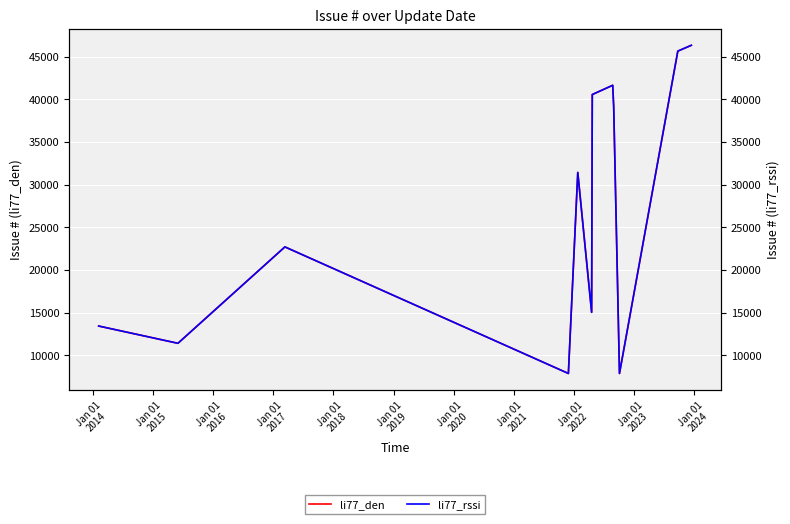

True or false: li77_rssi and li77_den cross at least once.

False